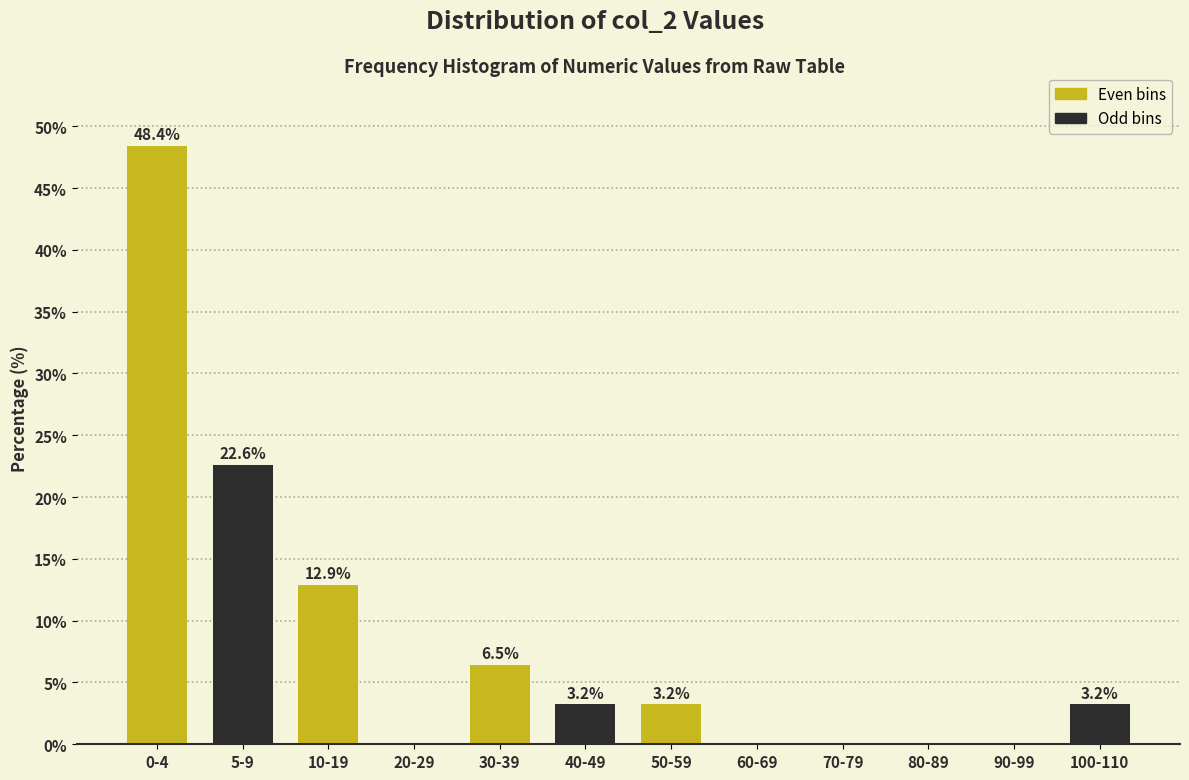

Reading left to right, what are all the values shown in this chart?

0-4=48.4	5-9=22.6	10-19=12.9	20-29=0.0	30-39=6.5	40-49=3.2	50-59=3.2	60-69=0.0	70-79=0.0	80-89=0.0	90-99=0.0	100-110=3.2